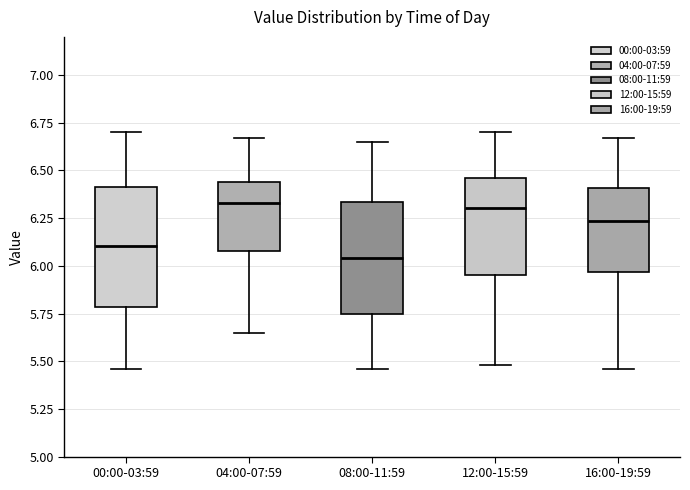

Reading left to right, read every box against the y-axis: the position of its median line, the range the box covers, and the ends of its whiskers. The values are not printed on the chart, so give them approximately, as read against the axis.

00:00-03:59: median 6.10, box 5.80 to 6.40, whiskers 5.45 to 6.70
04:00-07:59: median 6.35, box 6.10 to 6.45, whiskers 5.65 to 6.65
08:00-11:59: median 6.05, box 5.75 to 6.35, whiskers 5.45 to 6.65
12:00-15:59: median 6.30, box 5.95 to 6.45, whiskers 5.50 to 6.70
16:00-19:59: median 6.25, box 5.95 to 6.40, whiskers 5.45 to 6.65